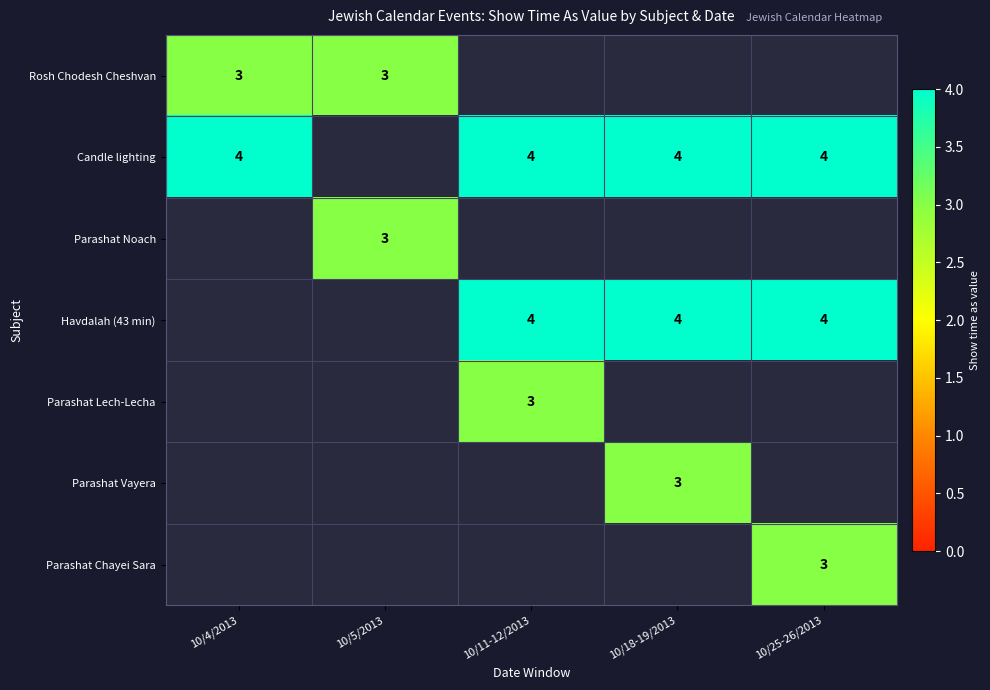

The Rosh Chodesh Cheshvan series shows 3 at 10/5/2013. True or false?

True